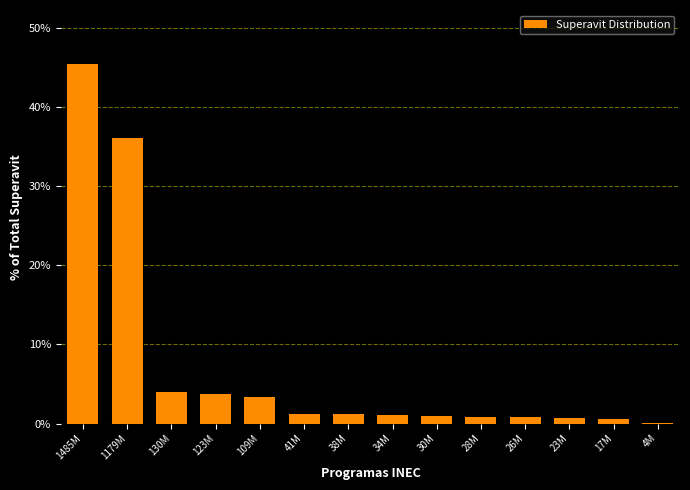

True or false: the data shows 0.9 at 28M.

True